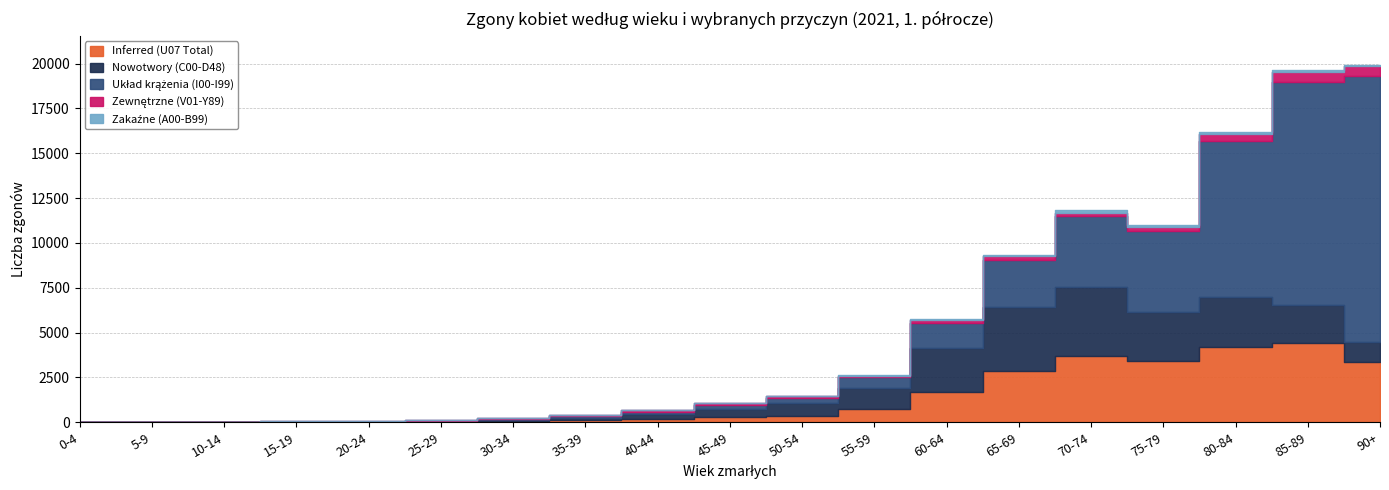

How many interior local peaks does the Zakaźne (A00-B99) series have?

3